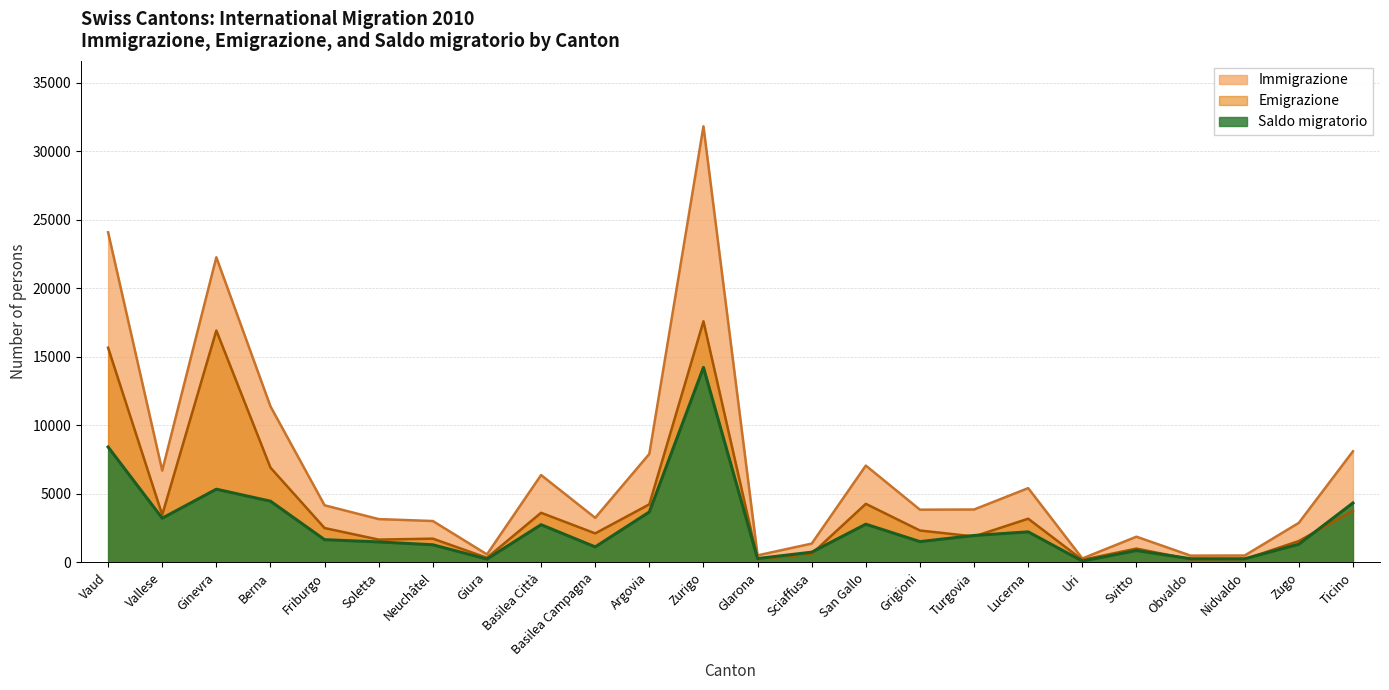

What is the lowest value of the Emigrazione series?

189